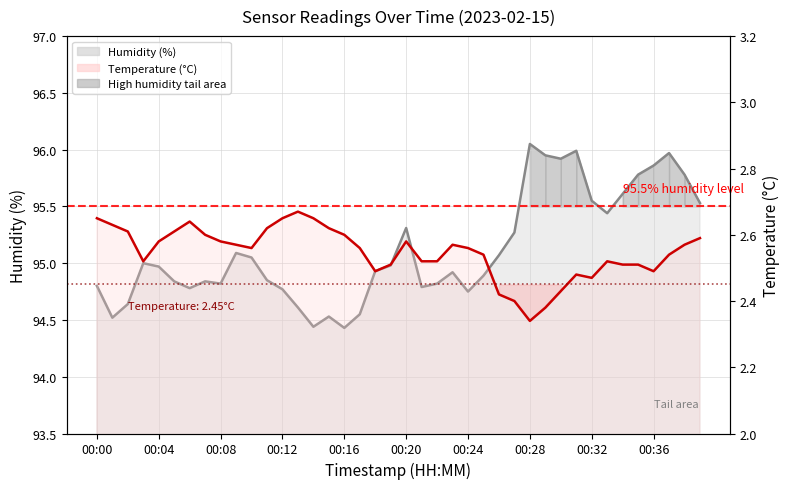

How many interior local peaks does the humidity line series have?

9